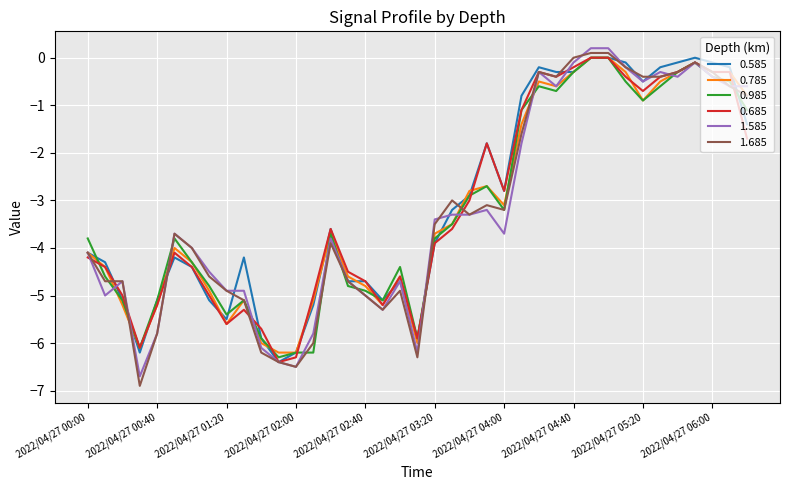

How many values in the 0.585 series are below -3?

22